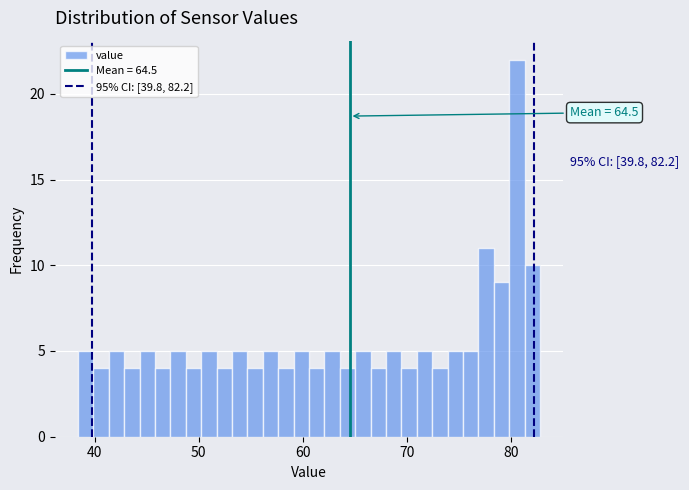

Read against the x-axis, roughly where is the centre of the tallest bar?

81